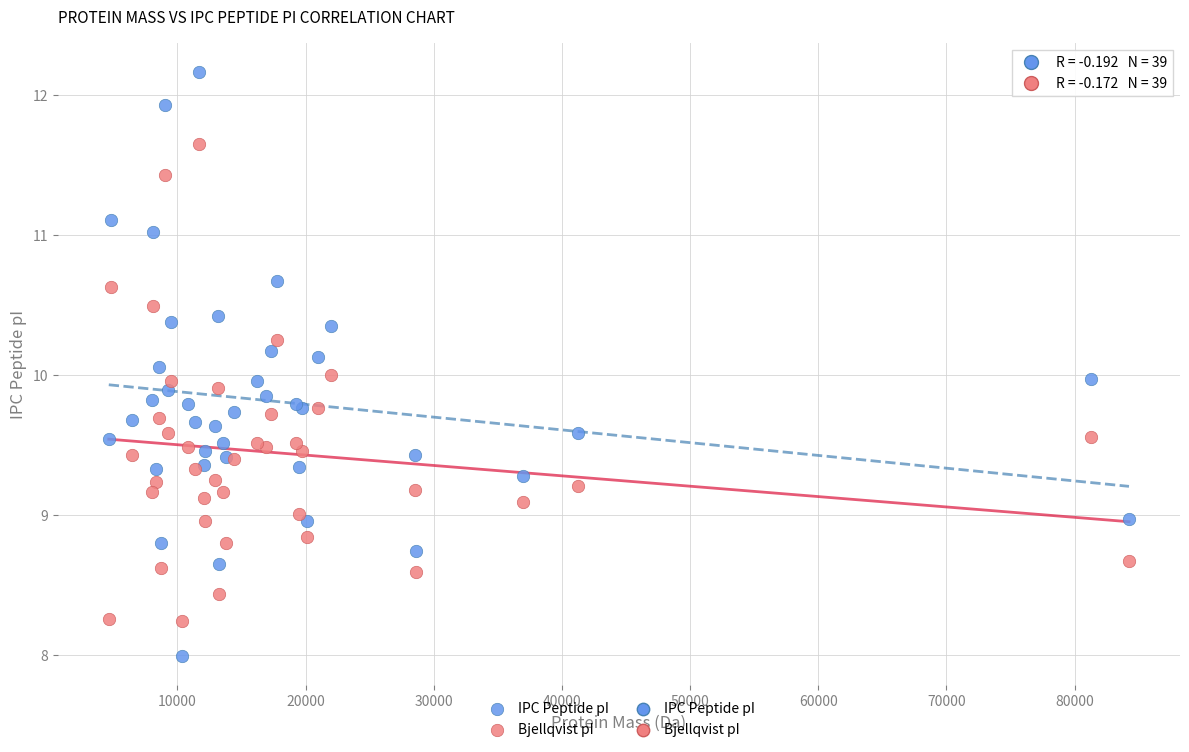

Which series contains the lowest Y value?

IPC Peptide pI